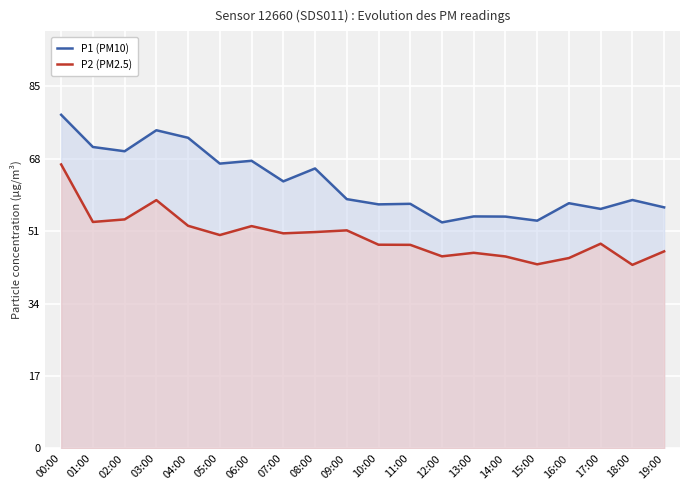

The P1 (PM10) series shows 34.6 at 13:00. True or false?

False